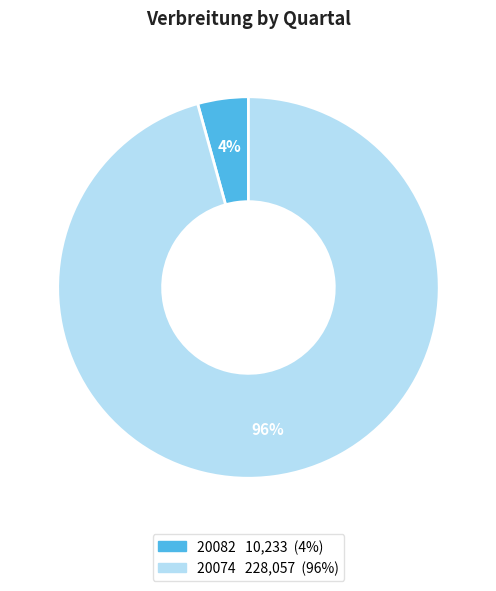

How many slices are in this pie chart?

2